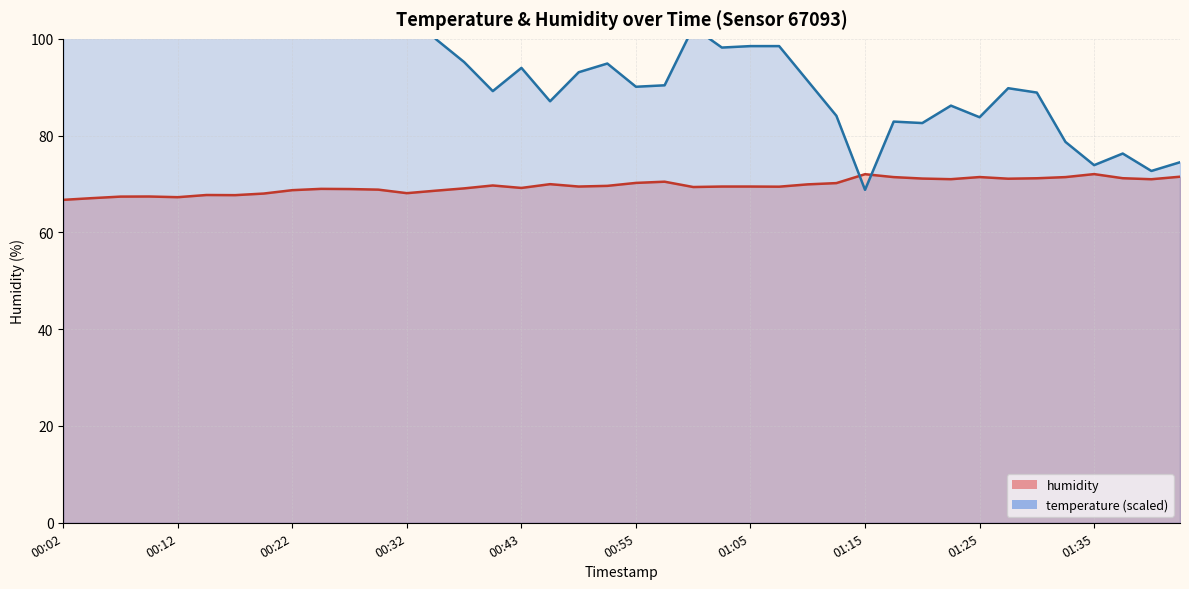

What is the total value across all series at 00:43?

163.2